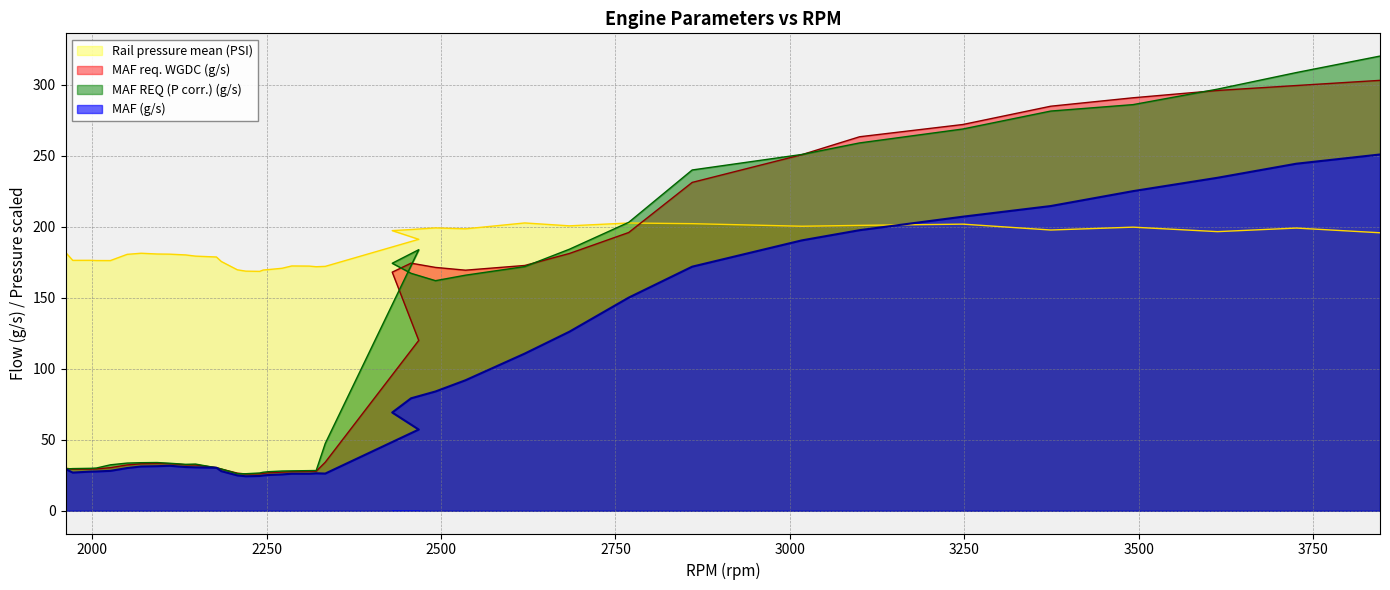

What is the label of the 16th point from the left?

2240